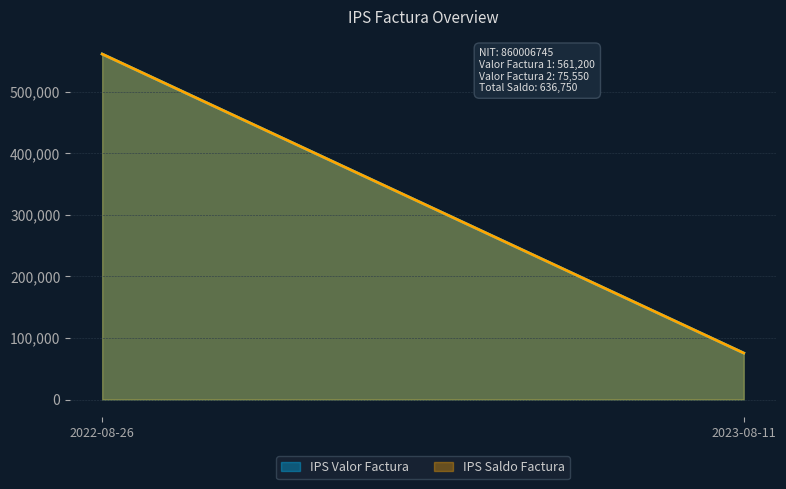

Count the IPS Saldo Factura values in the range 75550 to 561200.

2